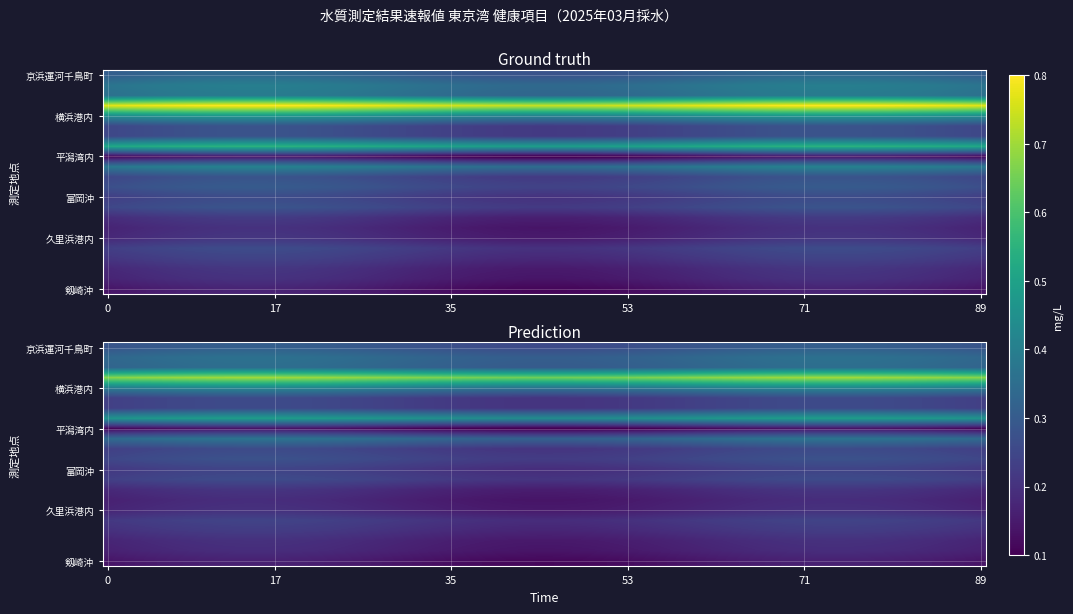

The chart shows a value of 0.2 at 2. True or false?

False